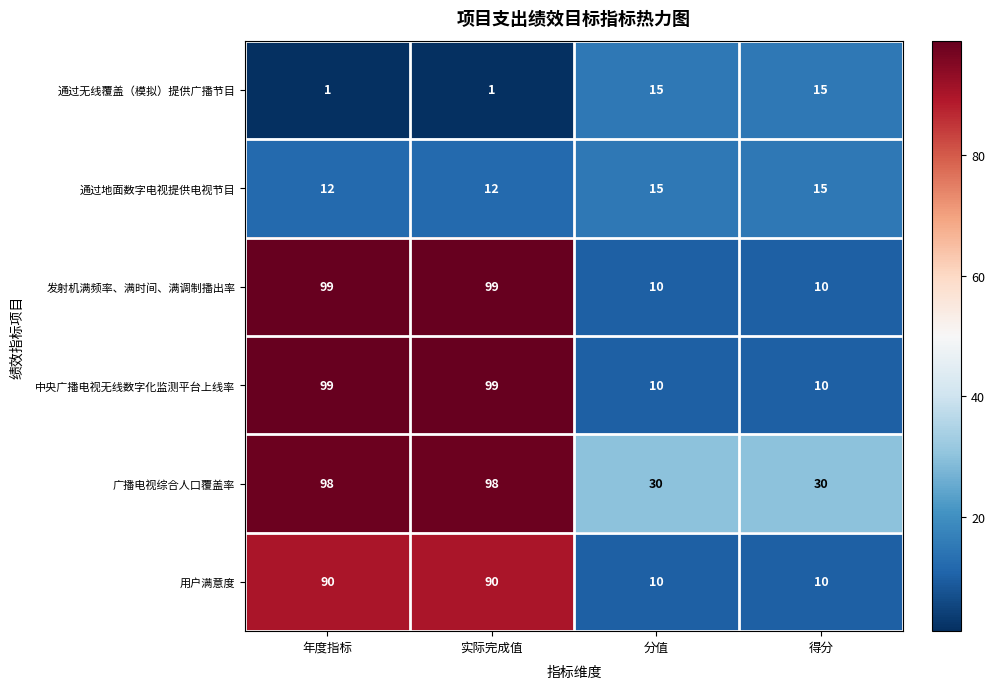

How many categories are shown in the chart?

4